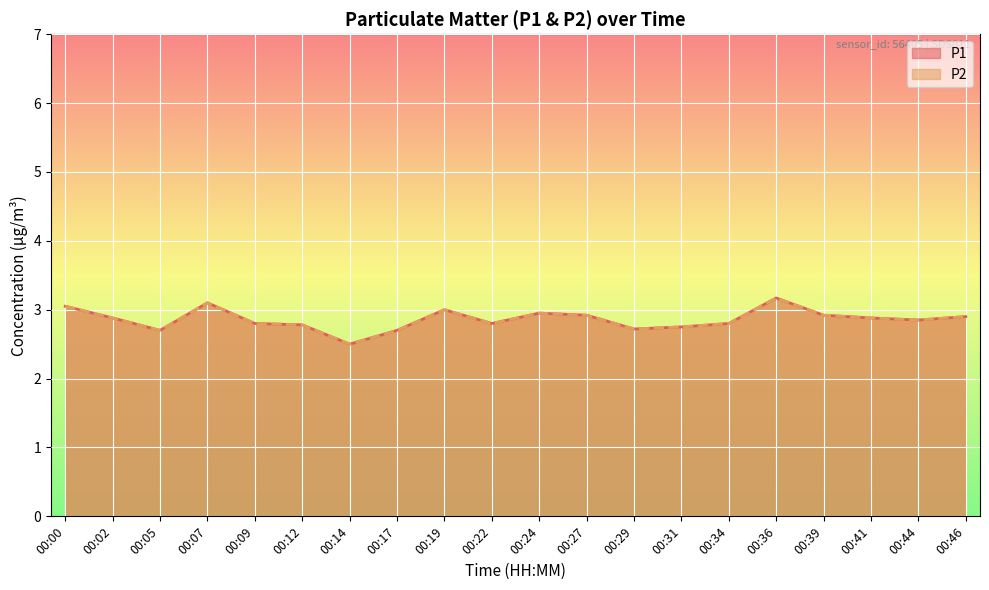

Which series has the widest spread of values?

P1